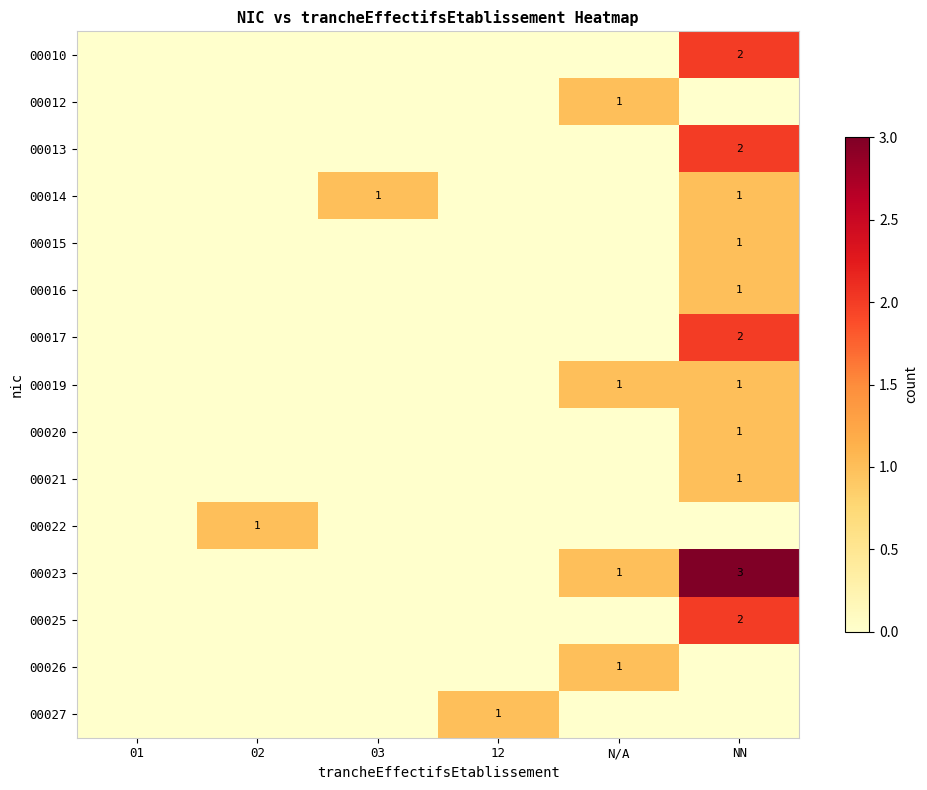

What is the total value across all series at N/A?

4